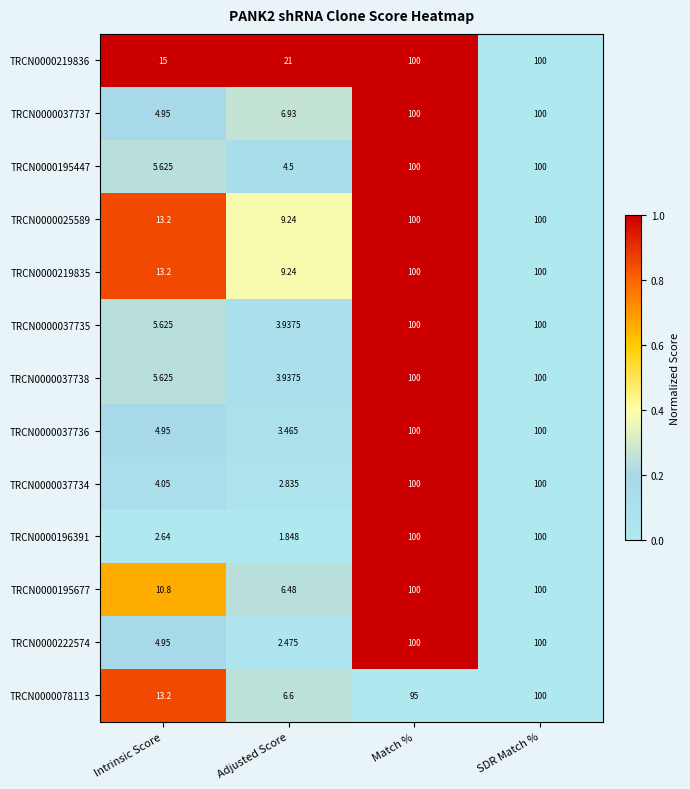

Where is TRCN0000037738 nearest to the value 51?

Intrinsic Score